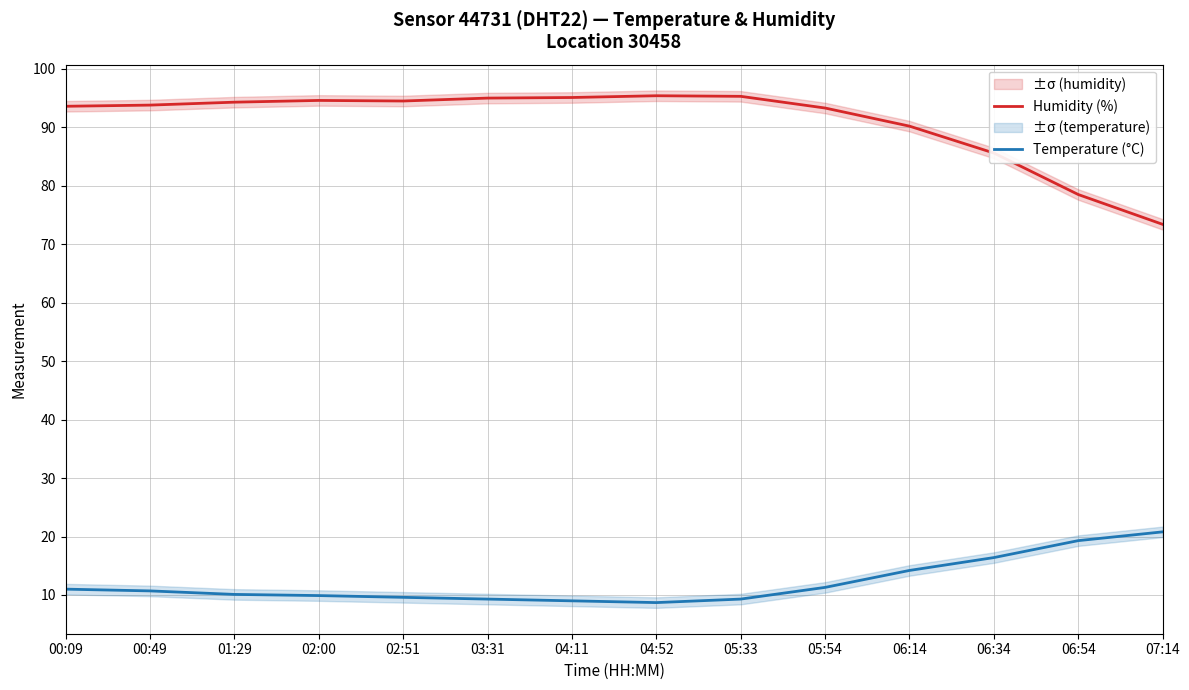

Between 03:31 and 06:14, which series saw the biggest shift?

Temperature (°C)